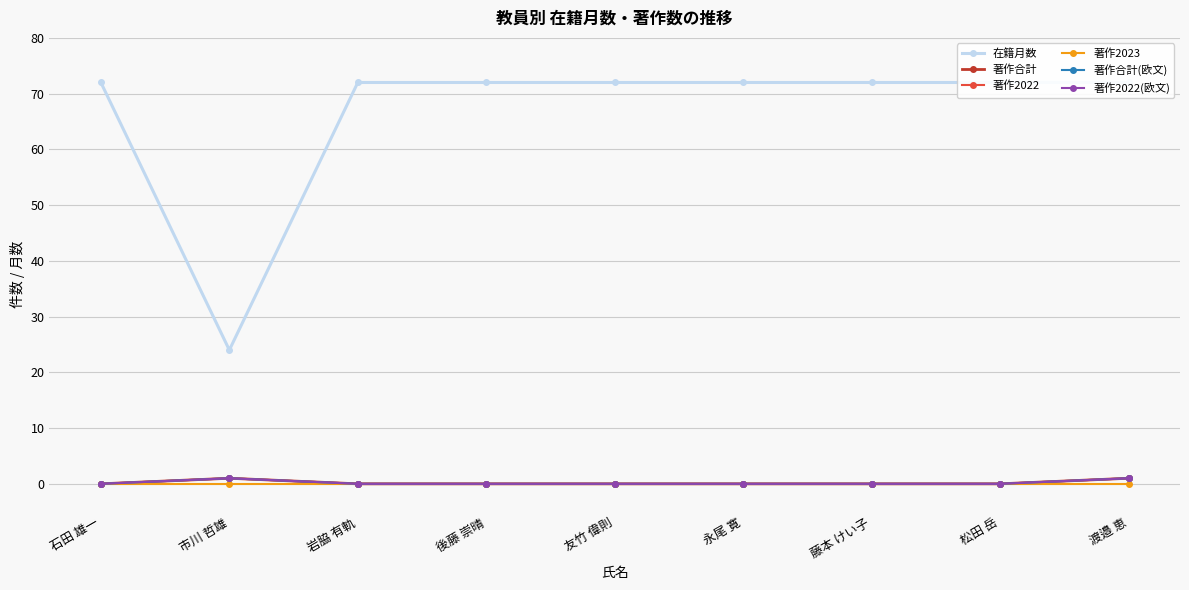

True or false: 著作2022(欧文) and 在籍月数 intersect in this chart.

False